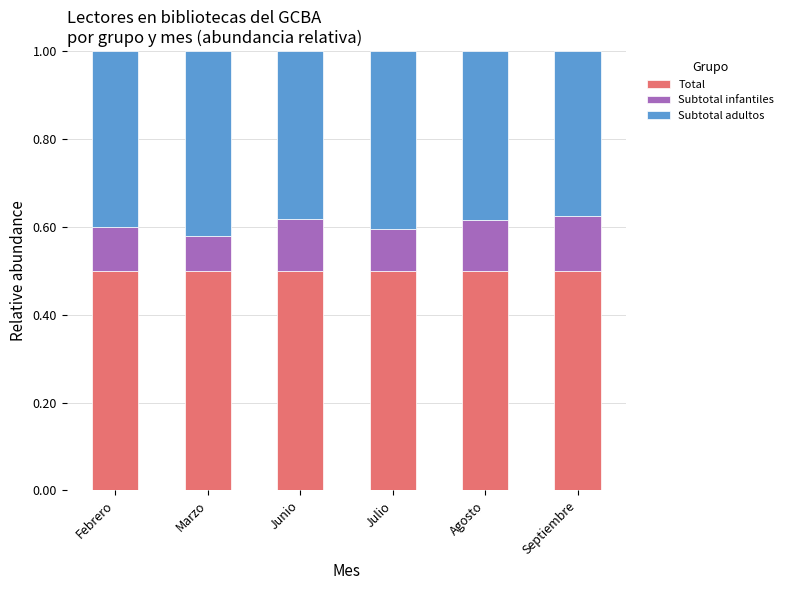

Reading right to left, list the values for the Total series.

0.5	0.5	0.5	0.5	0.5	0.5